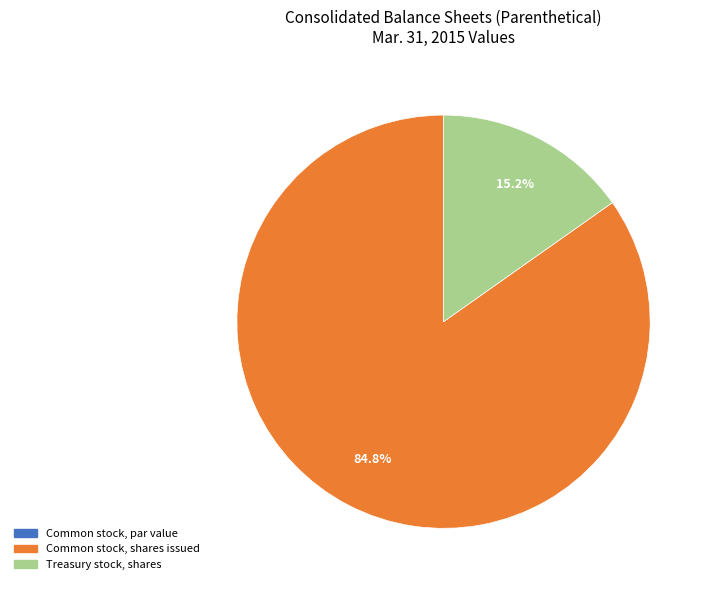

How much of the chart is everything except Common stock, shares issued?

15.2%